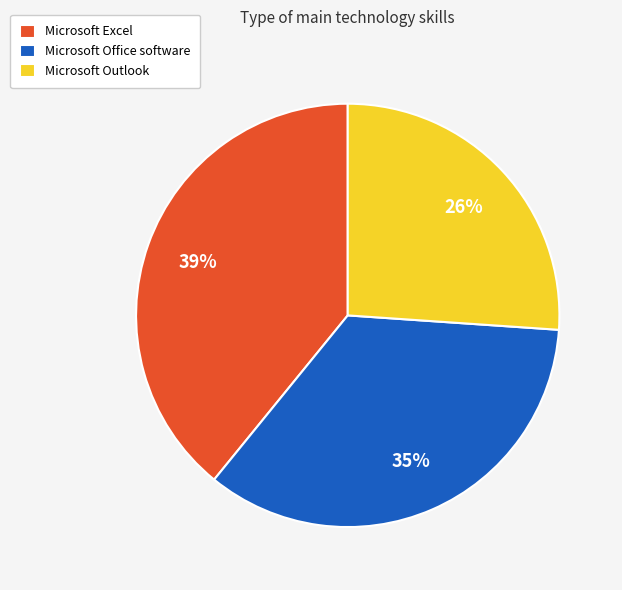

The Microsoft Office software slice represents 35% of the pie. True or false?

True